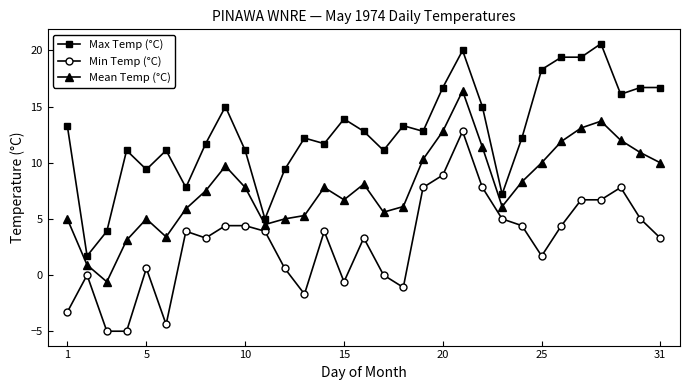

What is the sum of all Mean Temp (°C) values?

243.7